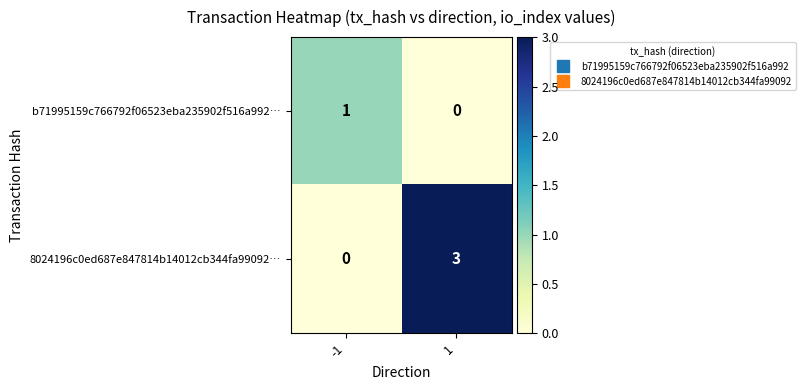

Is the value of 8024196c0ed687e847814b14012cb344fa99092… at -1 greater than the value of b71995159c766792f06523eba235902f516a992… at -1?

No